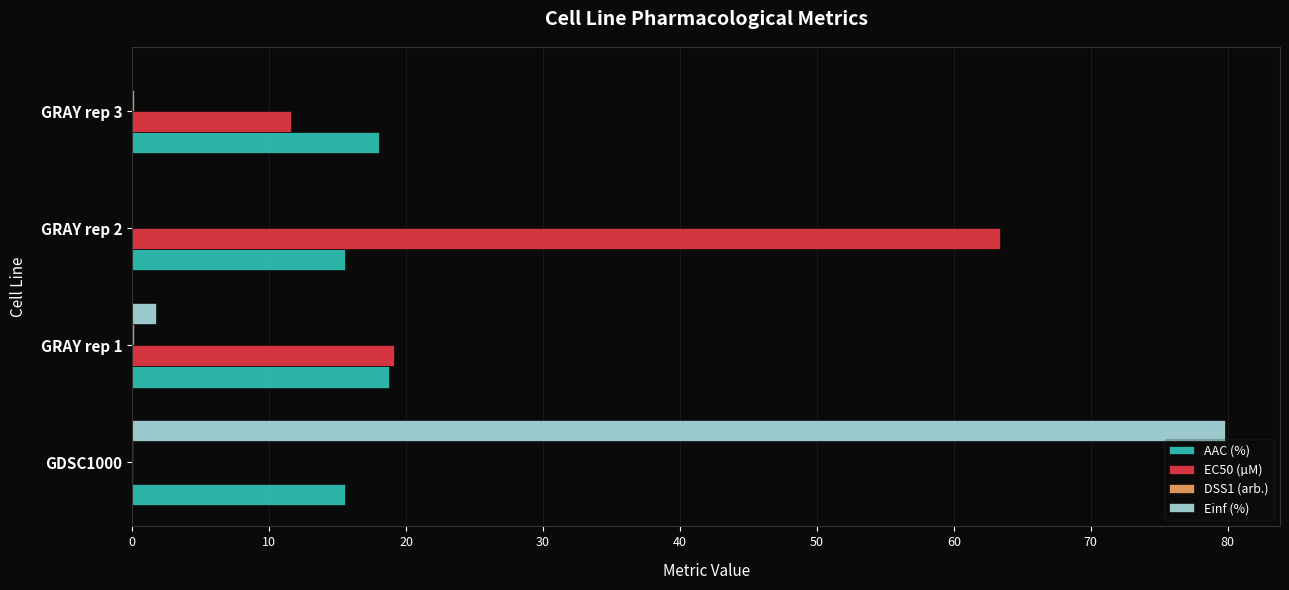

At which category is the sum across all series the highest?

GDSC1000